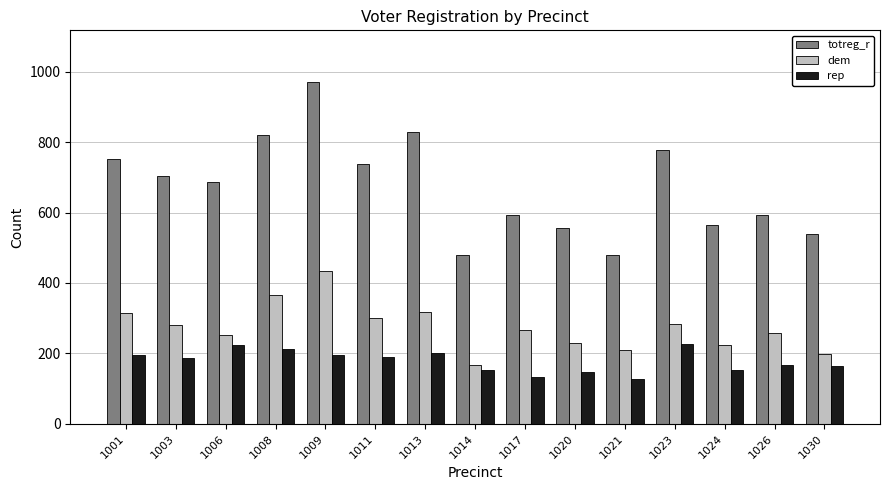

What is the spread (max minus min) of values at 1020?

407